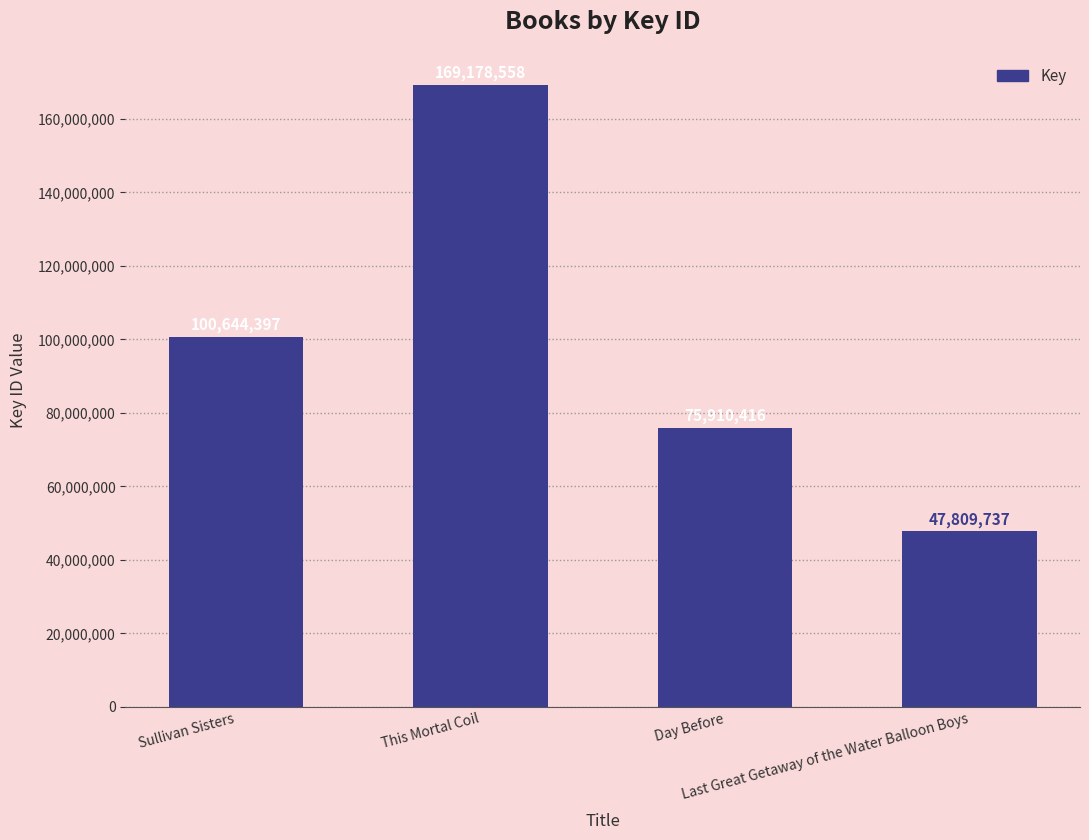

What is the sum of the values at This Mortal Coil and Sullivan Sisters?

269822955